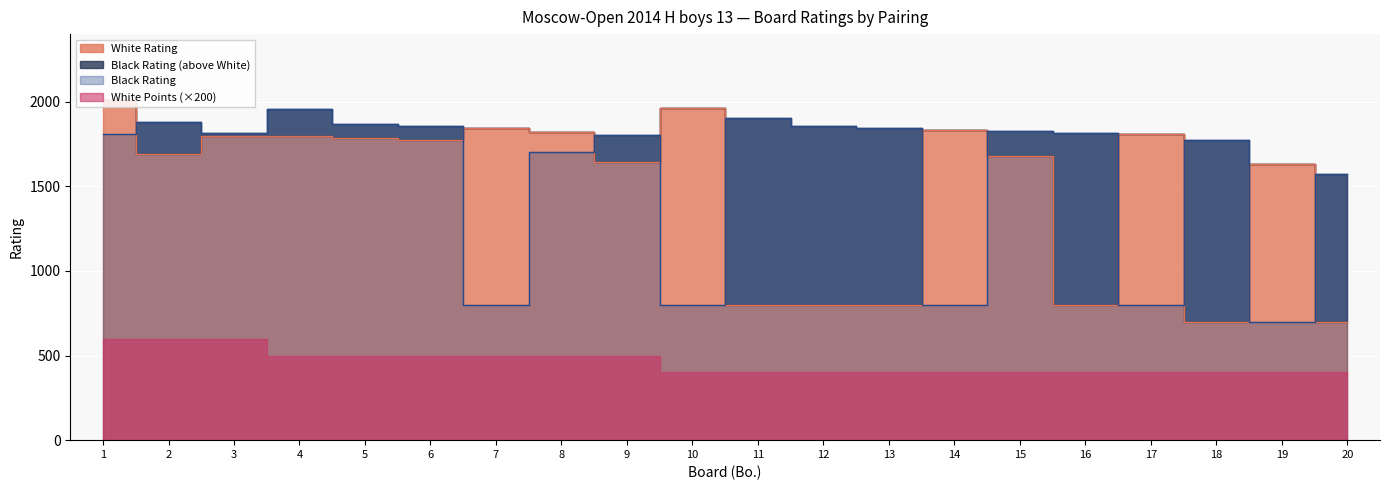

What is the sum of all White Rating values?

29689